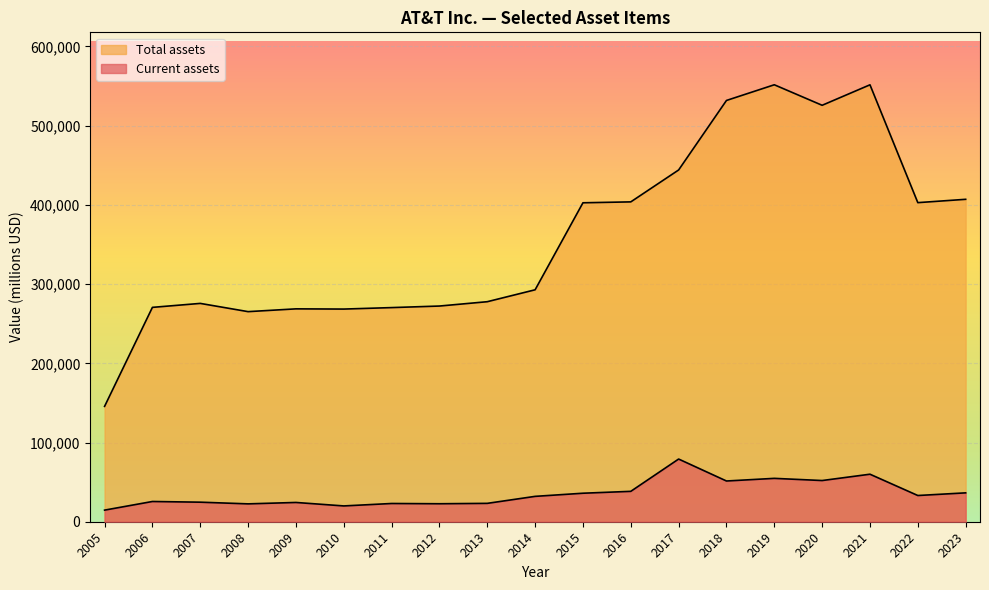

True or false: Current assets and Total assets cross at least once.

False